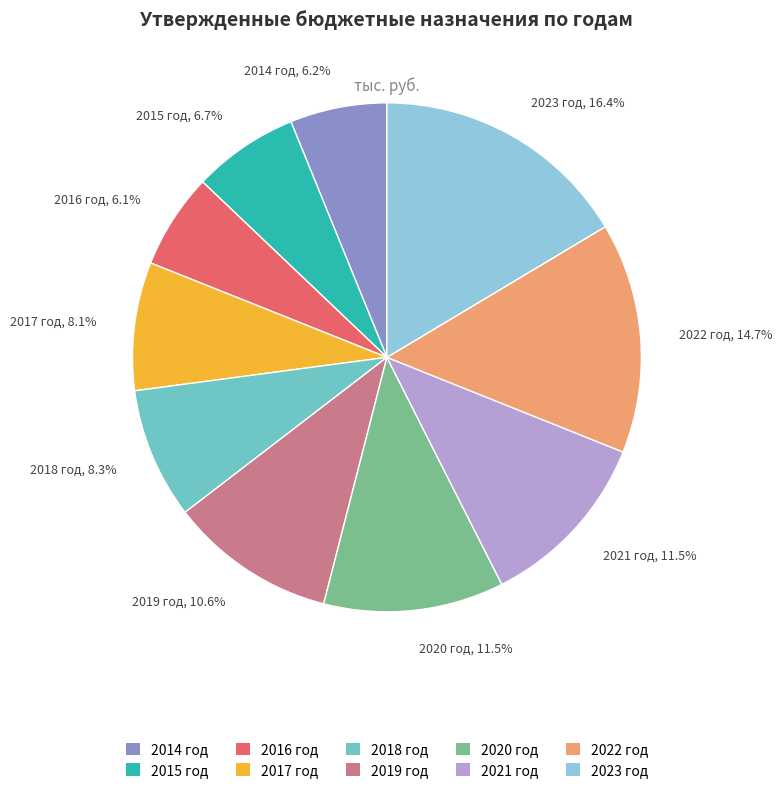

How much of the chart is everything except 2015 год?

93.3%